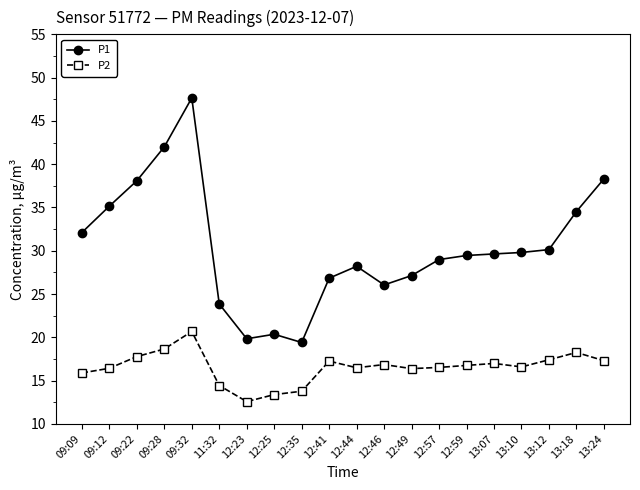

At which category is the sum across all series the highest?

09:32